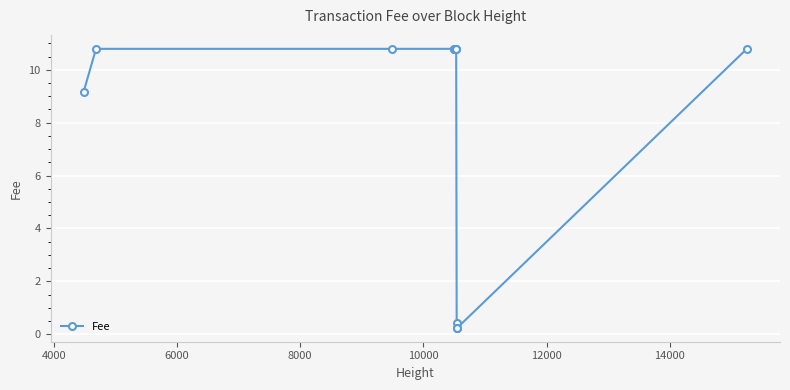

What is the value of the 10th point from the left?

0.2